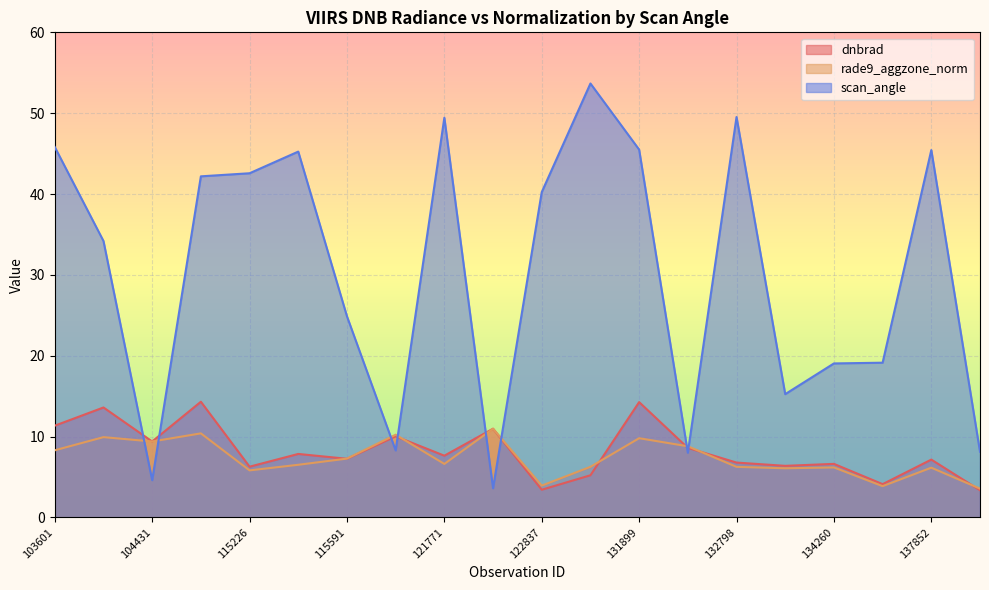

At how many categories does at least one series exceed 42?

9